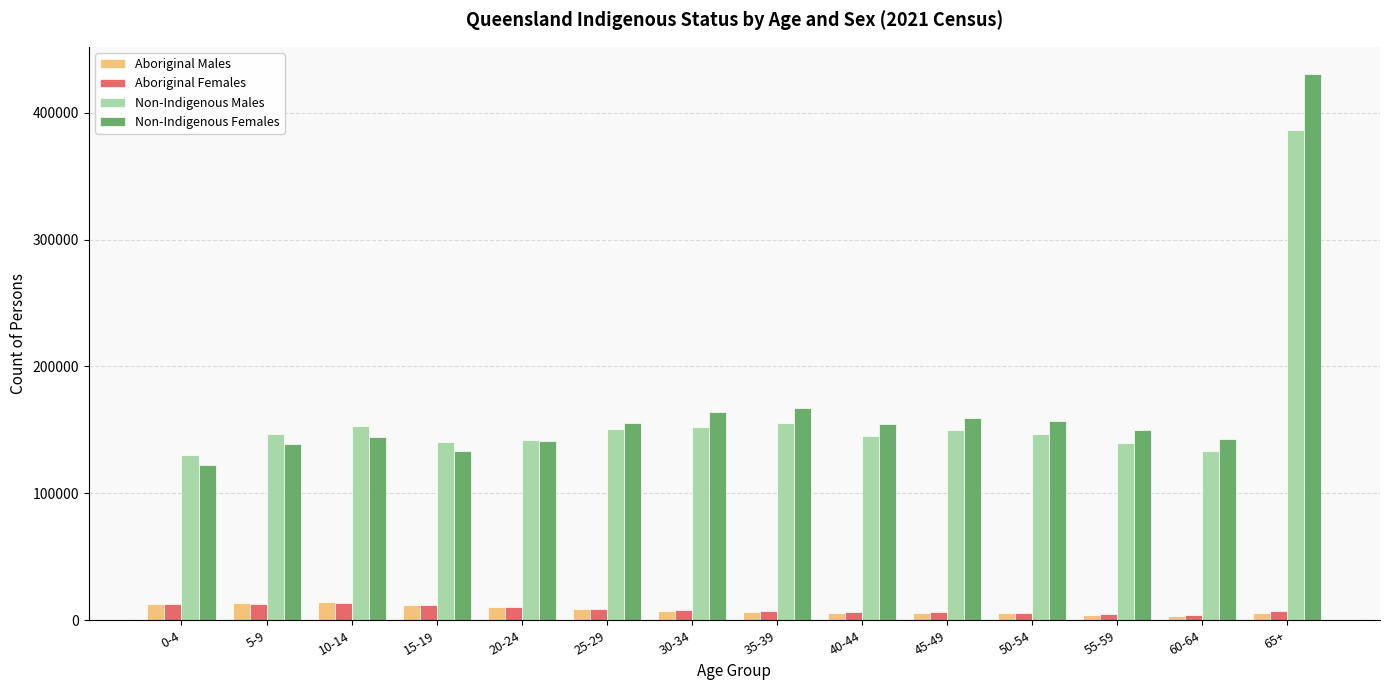

What is the difference between the second highest and second lowest values in the Non-Indigenous Males series?

22323